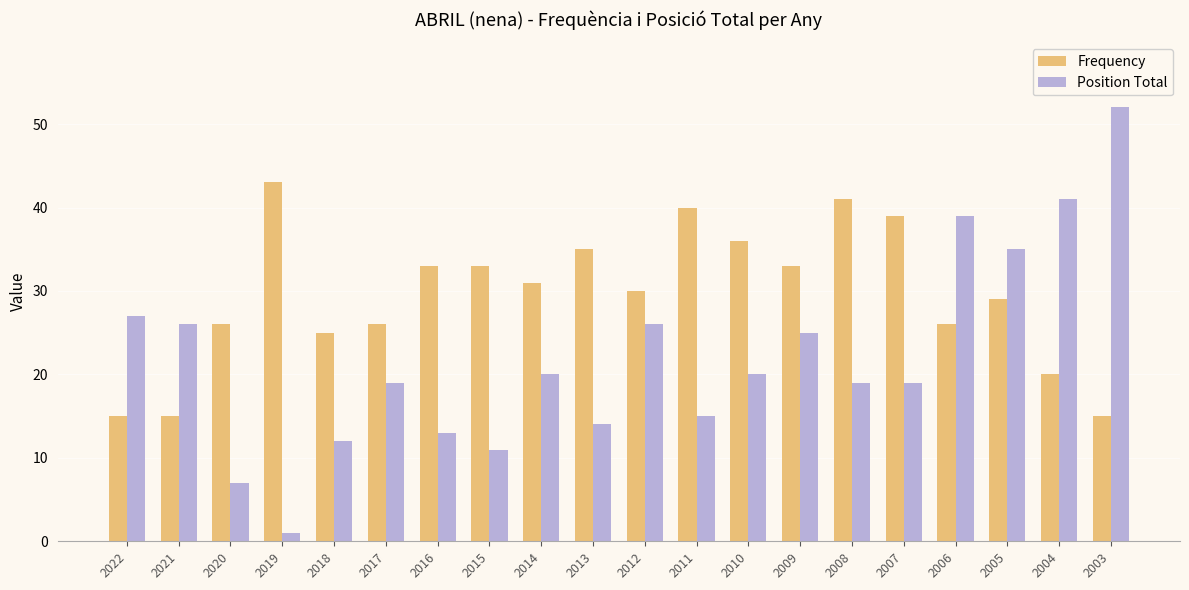

At 2022, list the series in order from smallest to largest.

Frequency, Position Total